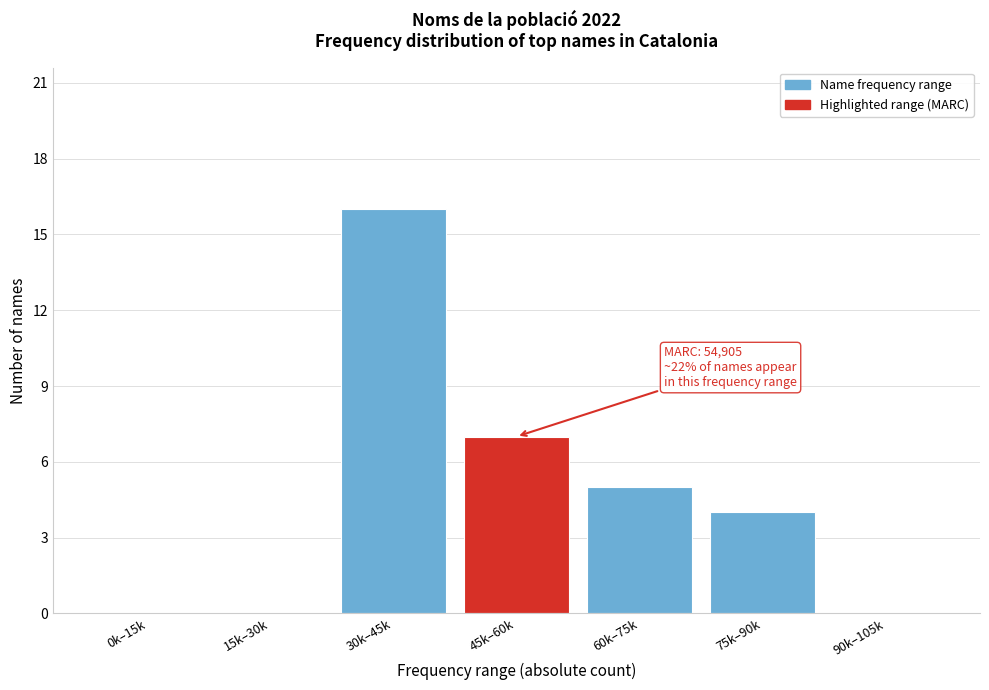

Reading right to left, extract all data points from this chart.

90k–105k=0	75k–90k=4	60k–75k=5	45k–60k=7	30k–45k=16	15k–30k=0	0k–15k=0